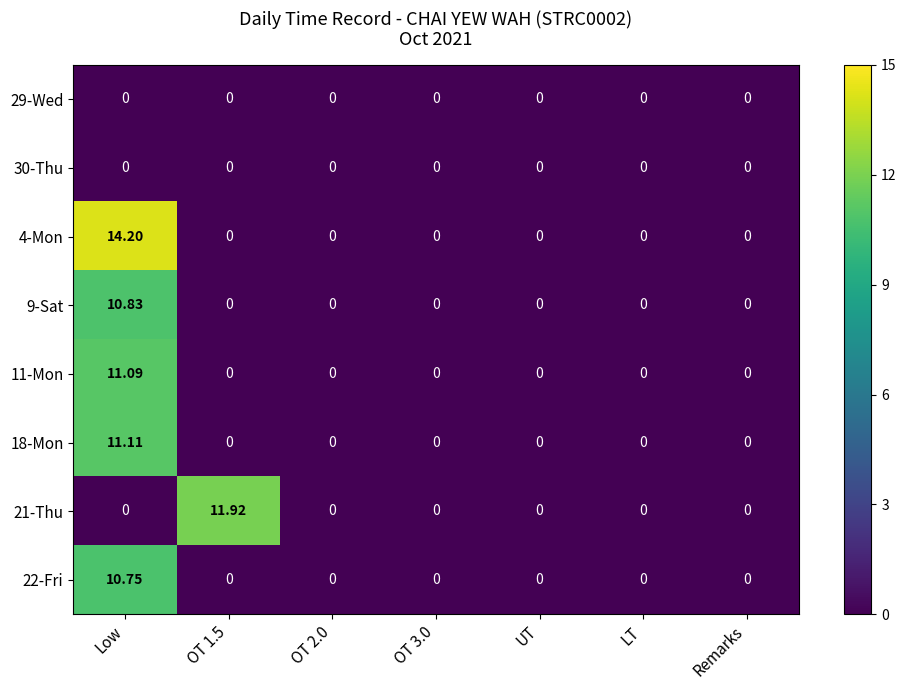

How many positive values does the 18-Mon series have?

1